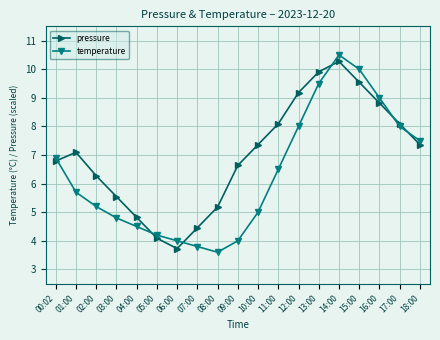

Which series has the widest spread of values?

temperature